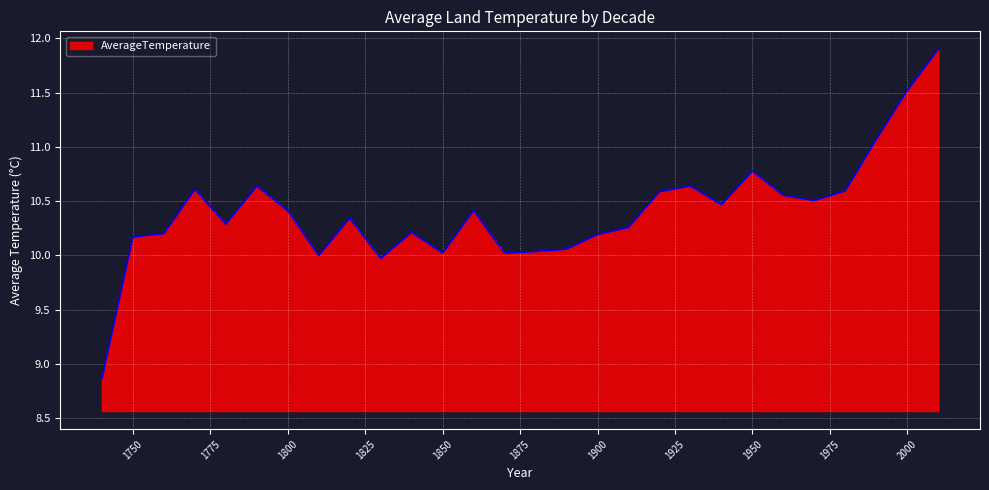

What is the smallest value displayed?

8.9